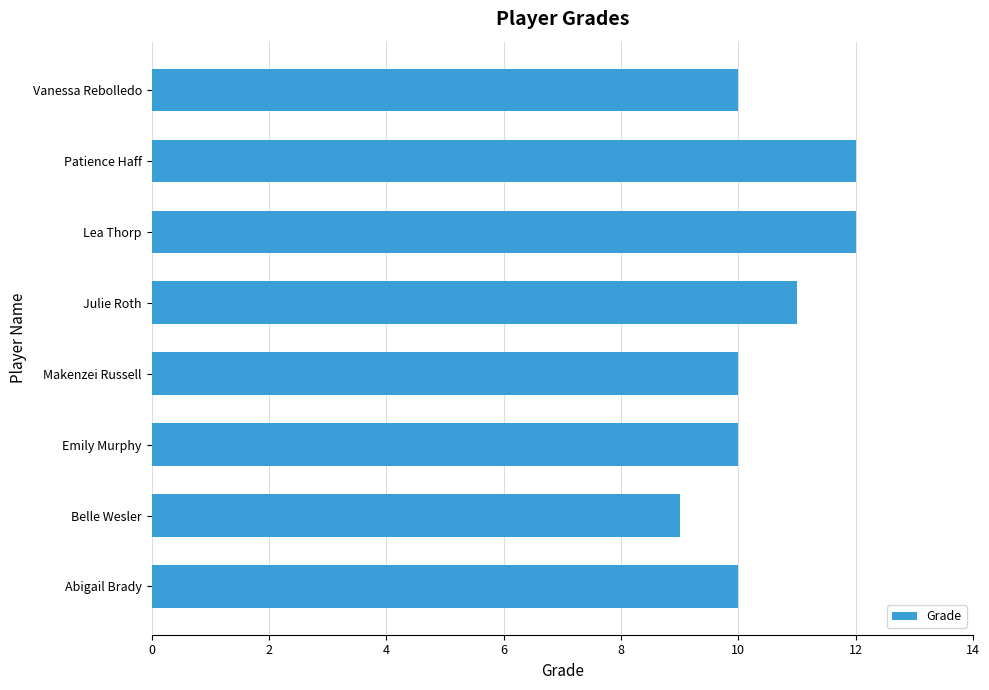

Reading top to bottom, transcribe all the data shown in this chart.

Vanessa Rebolledo=10	Patience Haff=12	Lea Thorp=12	Julie Roth=11	Makenzei Russell=10	Emily Murphy=10	Belle Wesler=9	Abigail Brady=10